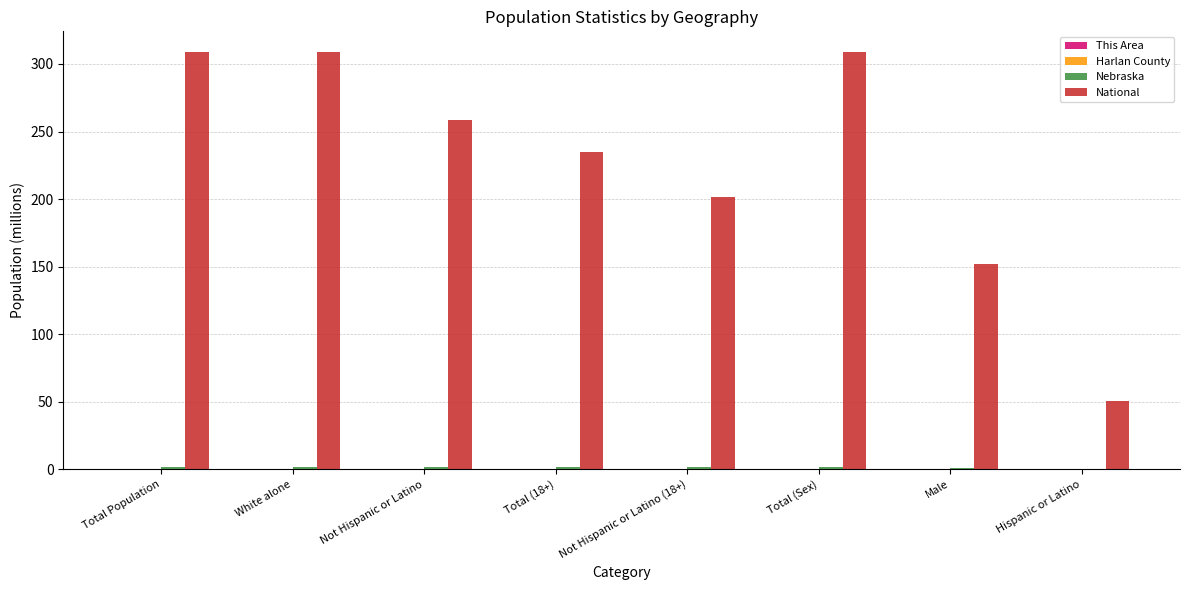

Are the bars horizontal?

No